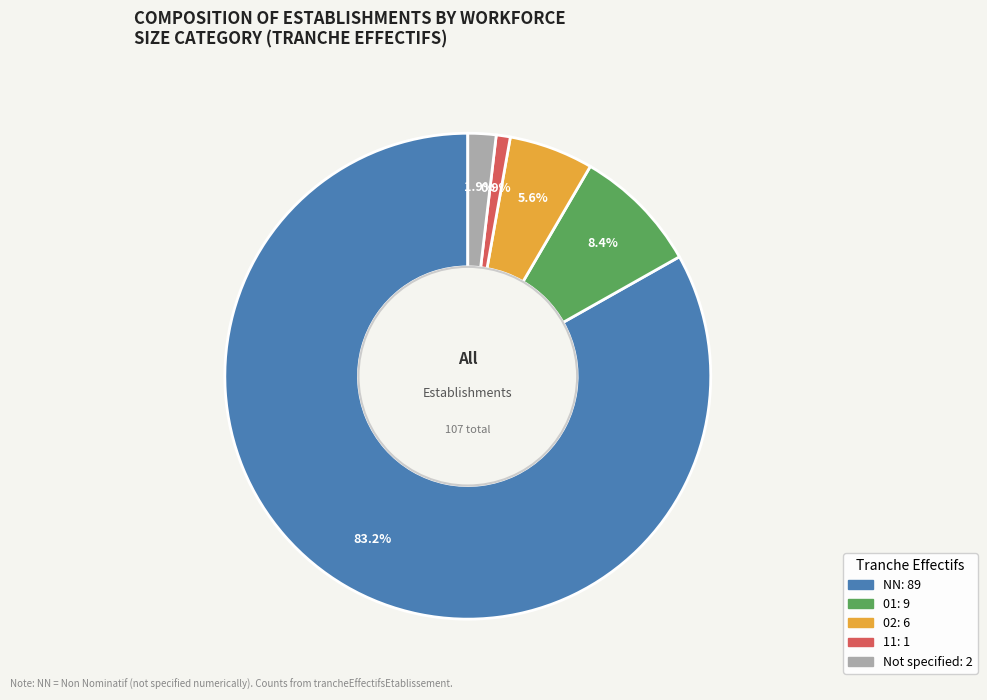

To the nearest percent, what is the difference between the largest and smallest slice percentages?

82%